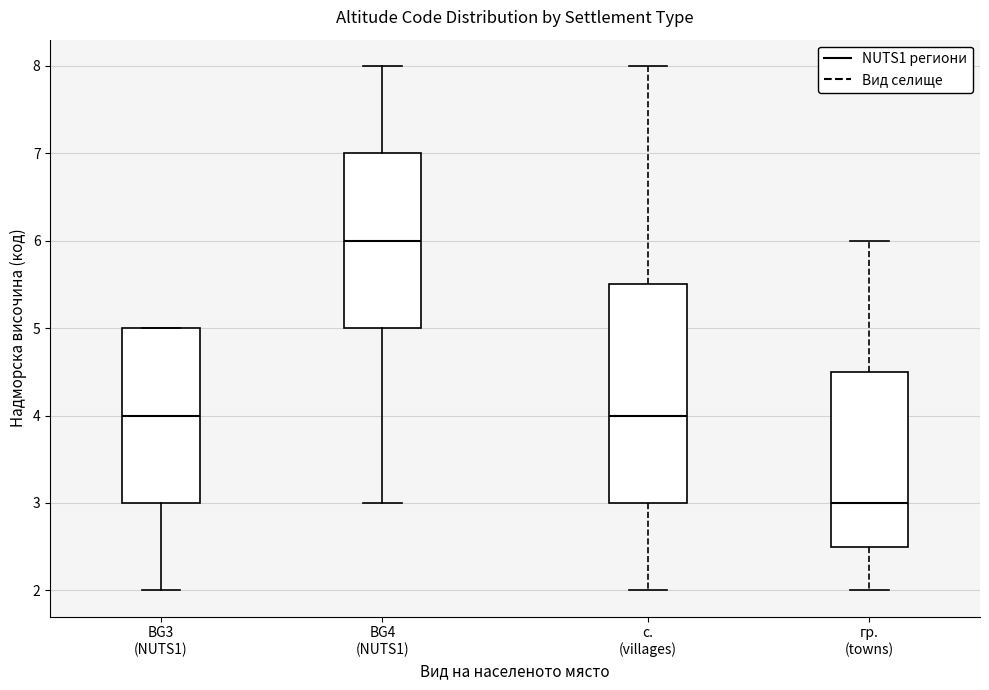

Reading left to right, transcribe this box plot: for each box, give where its median line is, the range the box spans, and where its two whiskers end, as read against the y-axis. The values are not printed on the chart, so give them approximately, as read against the axis.

BG3 (NUTS1): median 4.0, box 3.0 to 5.0, whiskers 2.0 to 5.0
BG4 (NUTS1): median 6.0, box 5.0 to 7.0, whiskers 3.0 to 8.0
с. (villages): median 4.0, box 3.0 to 5.5, whiskers 2.0 to 8.0
гр. (towns): median 3.0, box 2.5 to 4.5, whiskers 2.0 to 6.0